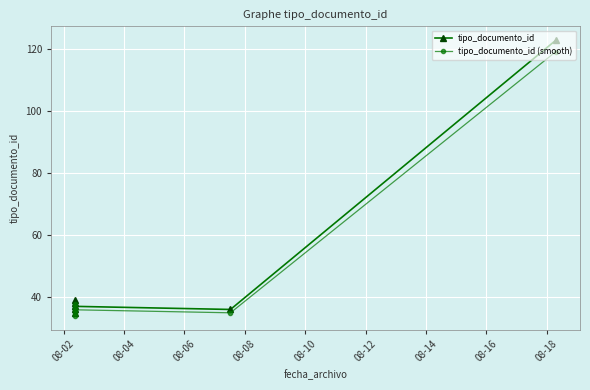

The value of tipo_documento_id (smooth) at 08-06 is 18.2. True or false?

False